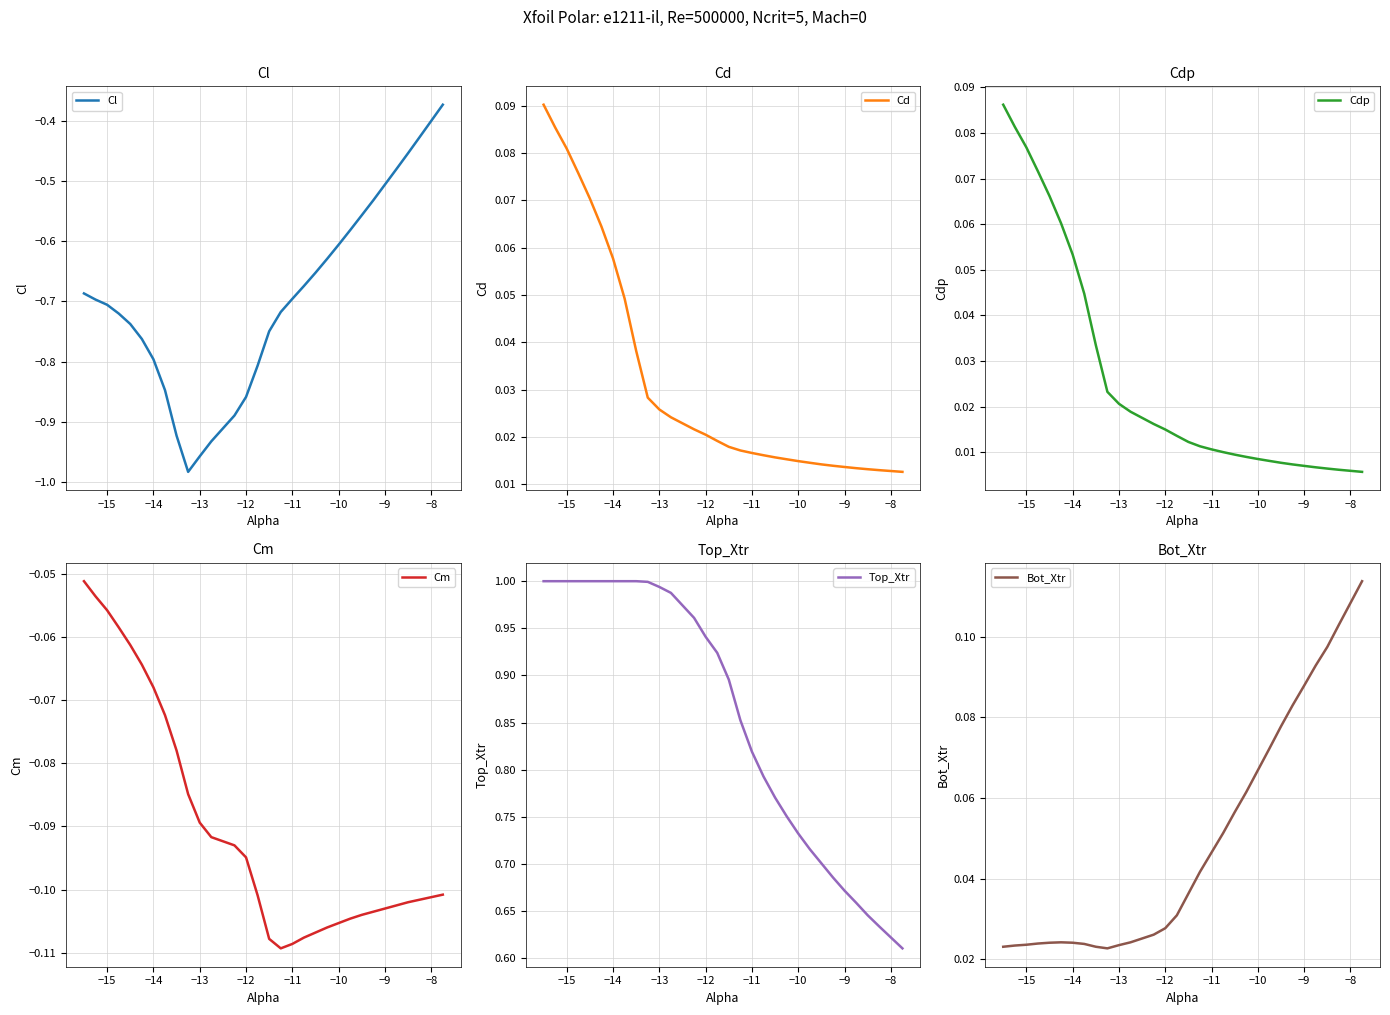

Reading left to right, extract all data points from this chart.

Cl: -0.7	-0.7	-0.7	-0.7	-0.7	-0.8	-0.8	-0.8	-0.9	-1.0	-1.0	-0.9	-0.9	-0.9	-0.8	-0.7	-0.7	-0.7	-0.7	-0.7	-0.6	-0.6	-0.6	-0.6	-0.5	-0.5	-0.5	-0.5	-0.4	-0.4
Cd: 0.1	0.1	0.1	0.1	0.1	0.1	0.1	0.0	0.0	0.0	0.0	0.0	0.0	0.0	0.0	0.0	0.0	0.0	0.0	0.0	0.0	0.0	0.0	0.0	0.0	0.0	0.0	0.0	0.0	0.0
Cdp: 0.1	0.1	0.1	0.1	0.1	0.1	0.1	0.0	0.0	0.0	0.0	0.0	0.0	0.0	0.0	0.0	0.0	0.0	0.0	0.0	0.0	0.0	0.0	0.0	0.0	0.0	0.0	0.0	0.0	0.0
Cm: -0.1	-0.1	-0.1	-0.1	-0.1	-0.1	-0.1	-0.1	-0.1	-0.1	-0.1	-0.1	-0.1	-0.1	-0.1	-0.1	-0.1	-0.1	-0.1	-0.1	-0.1	-0.1	-0.1	-0.1	-0.1	-0.1	-0.1	-0.1	-0.1	-0.1
Top_Xtr: 1.0	1.0	1.0	1.0	1.0	1.0	1.0	1.0	1.0	1.0	1.0	1.0	1.0	0.9	0.9	0.9	0.9	0.8	0.8	0.8	0.8	0.7	0.7	0.7	0.7	0.7	0.7	0.6	0.6	0.6
Bot_Xtr: 0.0	0.0	0.0	0.0	0.0	0.0	0.0	0.0	0.0	0.0	0.0	0.0	0.0	0.0	0.0	0.0	0.0	0.0	0.1	0.1	0.1	0.1	0.1	0.1	0.1	0.1	0.1	0.1	0.1	0.1